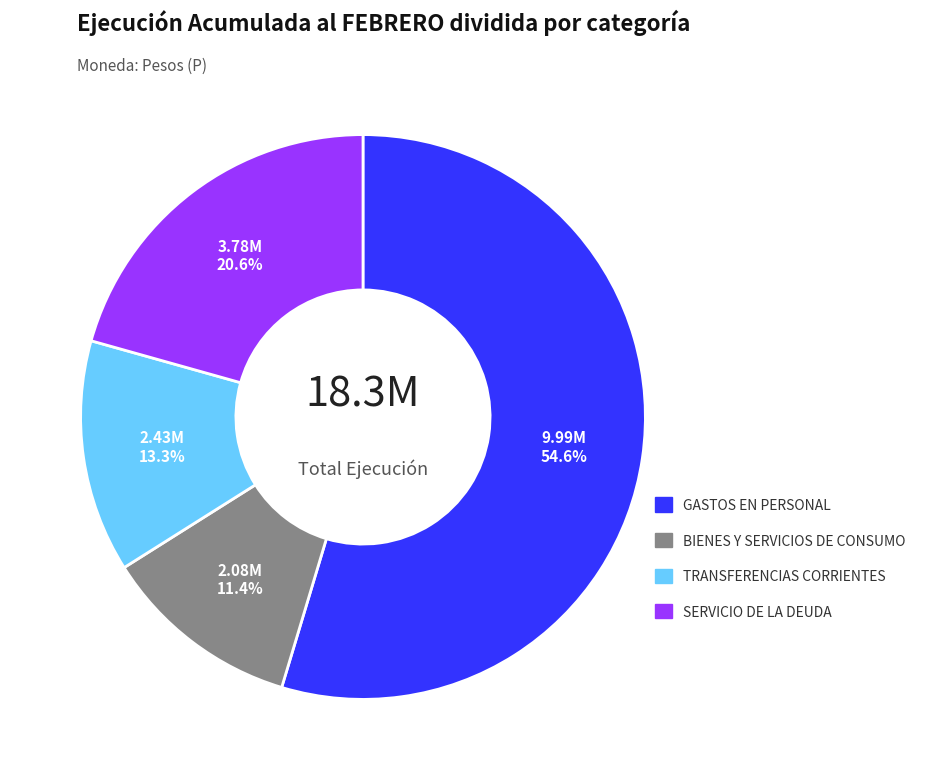

To the nearest percent, what is the combined percentage of GASTOS EN PERSONAL and BIENES Y SERVICIOS DE CONSUMO?

66%